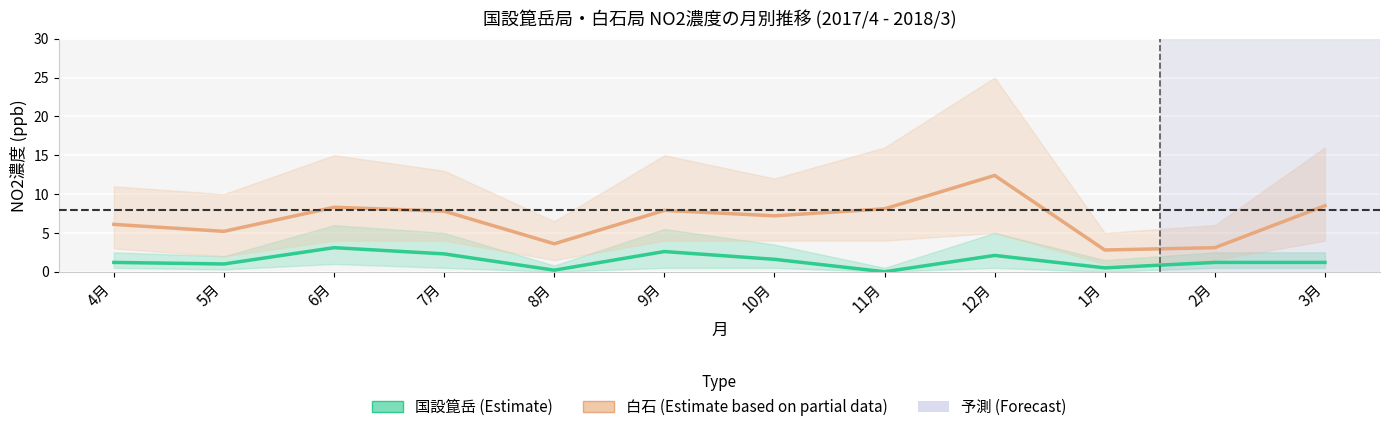

What is the total value across all series at 1月?

3.3